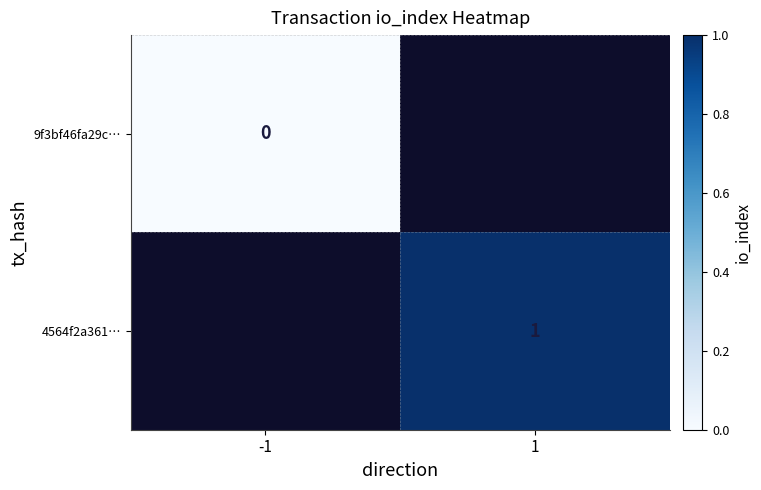

Is the value of 9f3bf46fa29c… at -1 greater than the value of 4564f2a361… at 1?

No